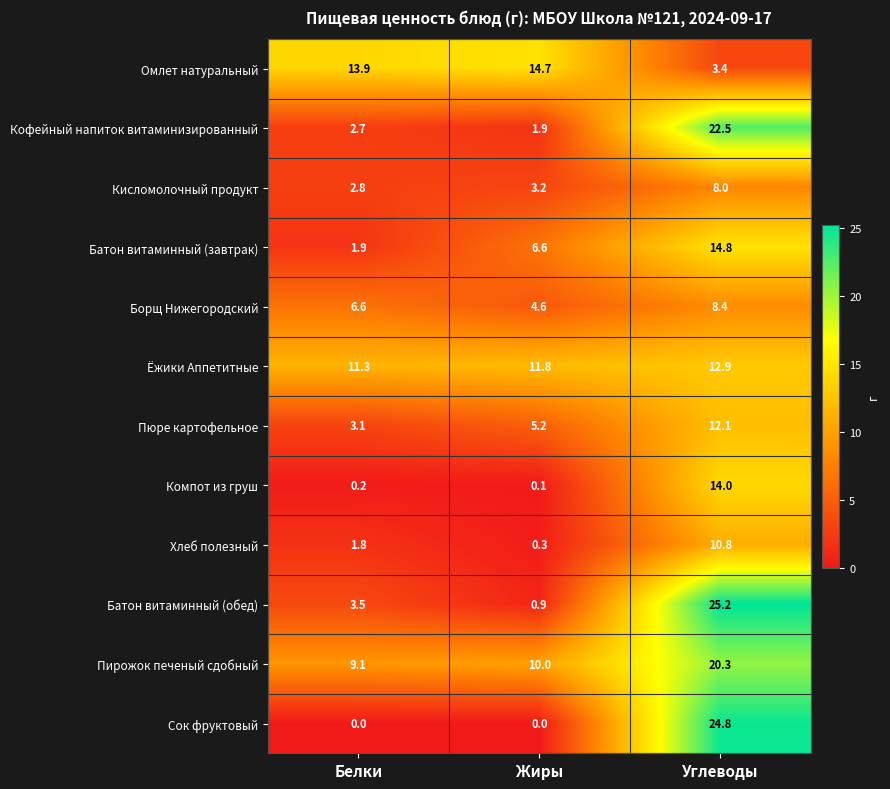

Where is Батон витаминный (завтрак) nearest to the value 8?

Жиры